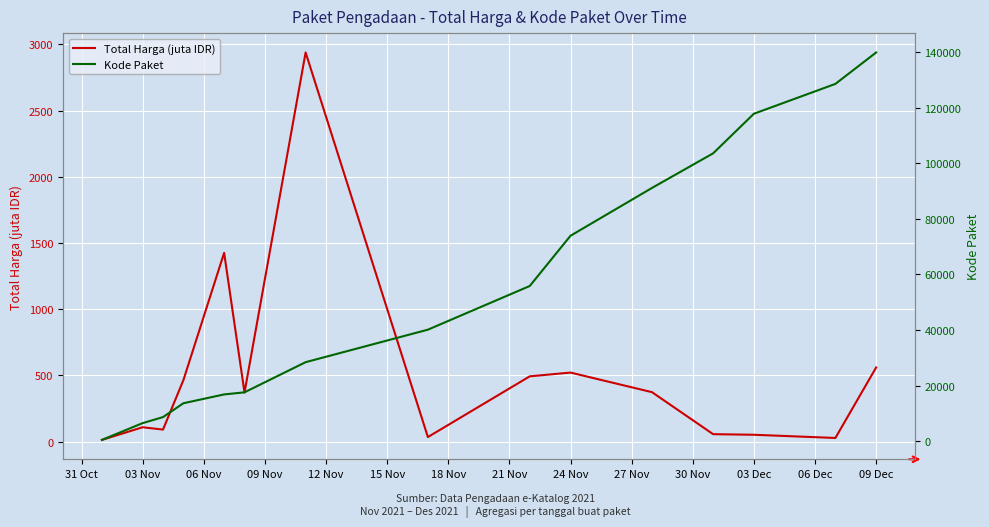

What is the difference between the maximum and minimum values in the Total Harga (juta IDR) series?

2926.8